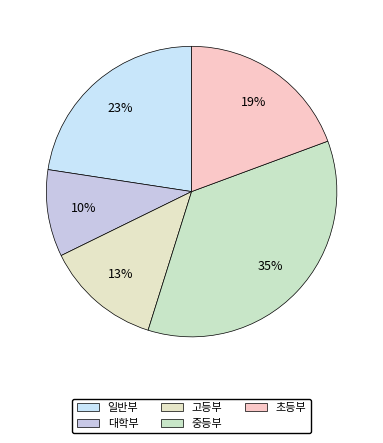

How many slices are in this pie chart?

5